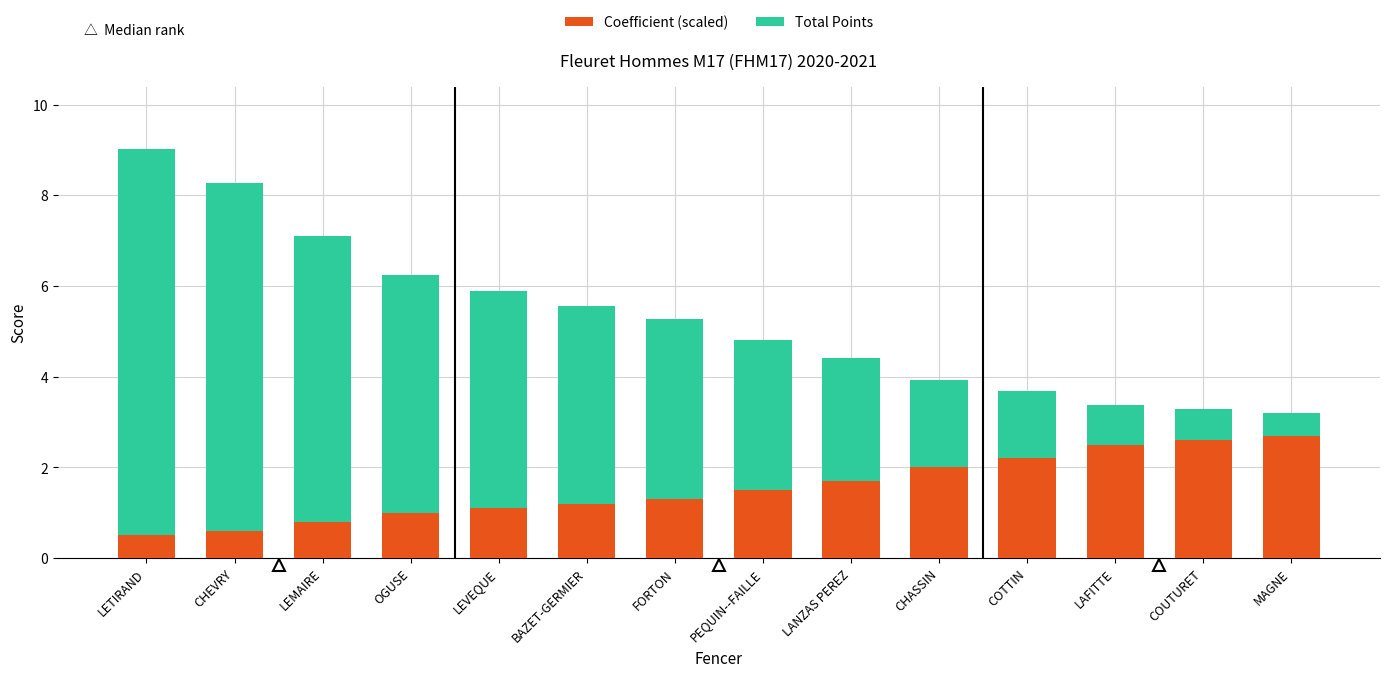

Are the bars grouped side by side (vs. stacked)?

No